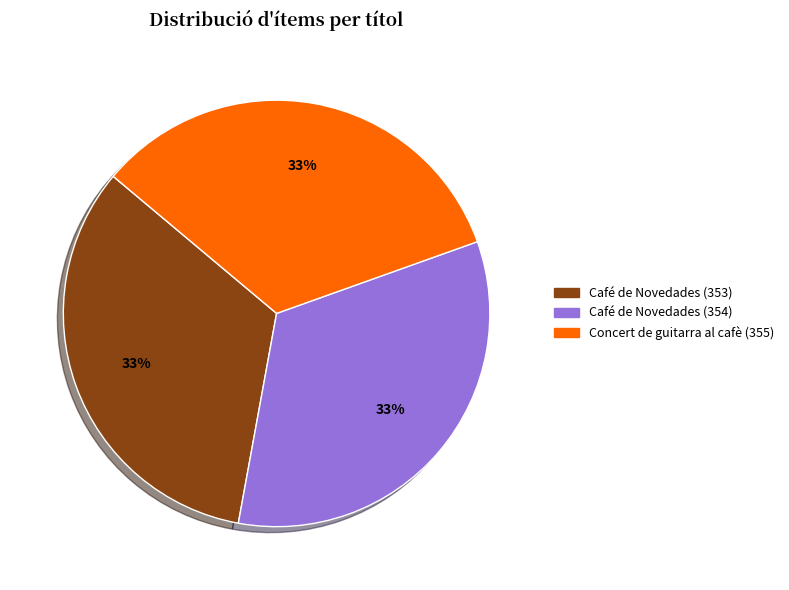

Do Café de Novedades (353) and Concert de guitarra al cafè (355) together represent more than half of the pie?

Yes